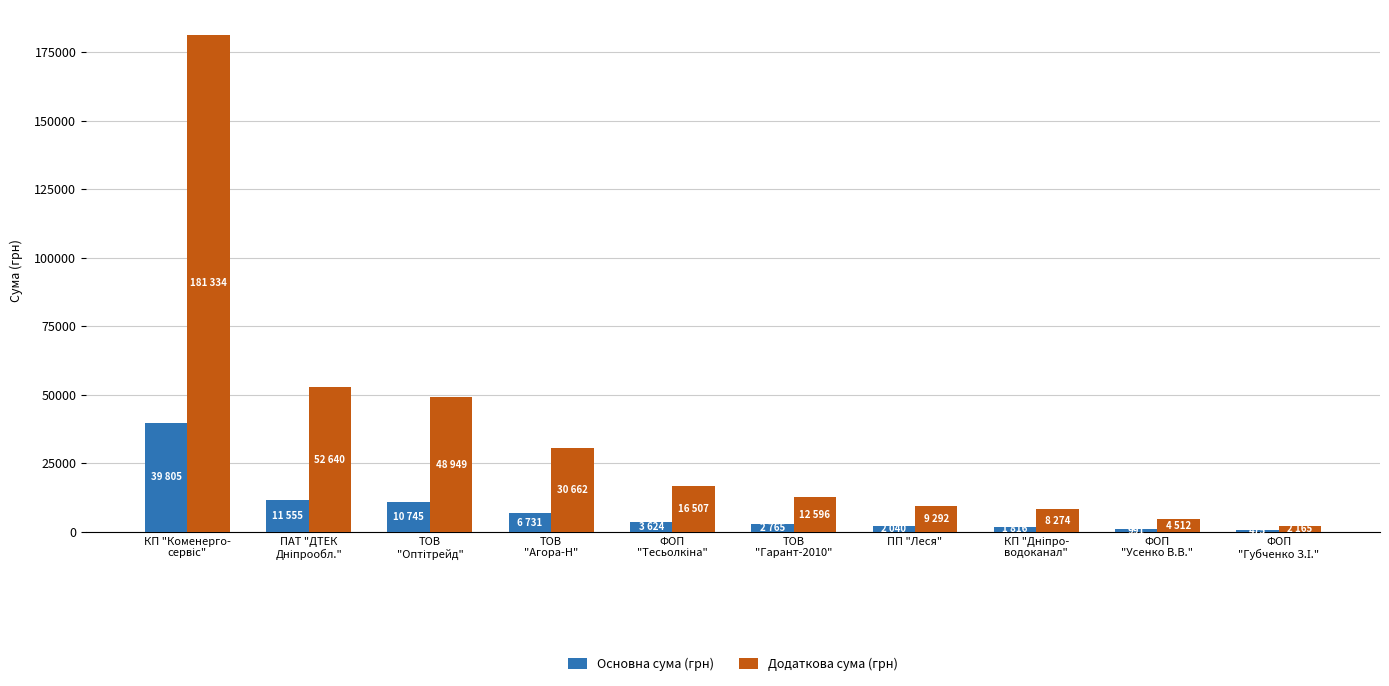

Which series has the largest total across all categories?

Додаткова сума (грн)